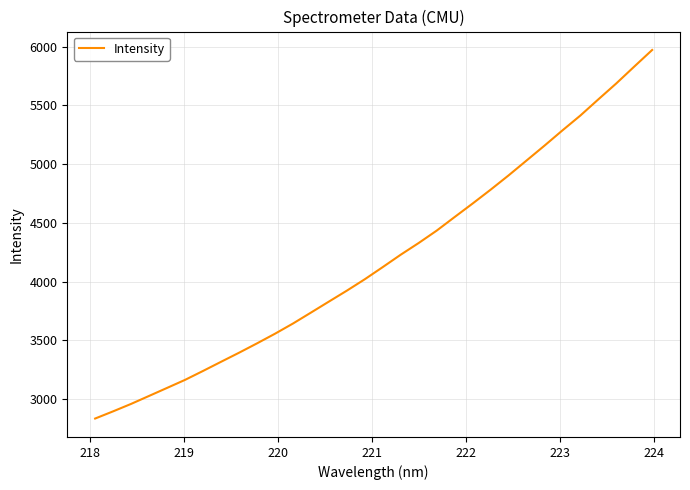

What is the difference between the maximum and minimum values?

3137.2